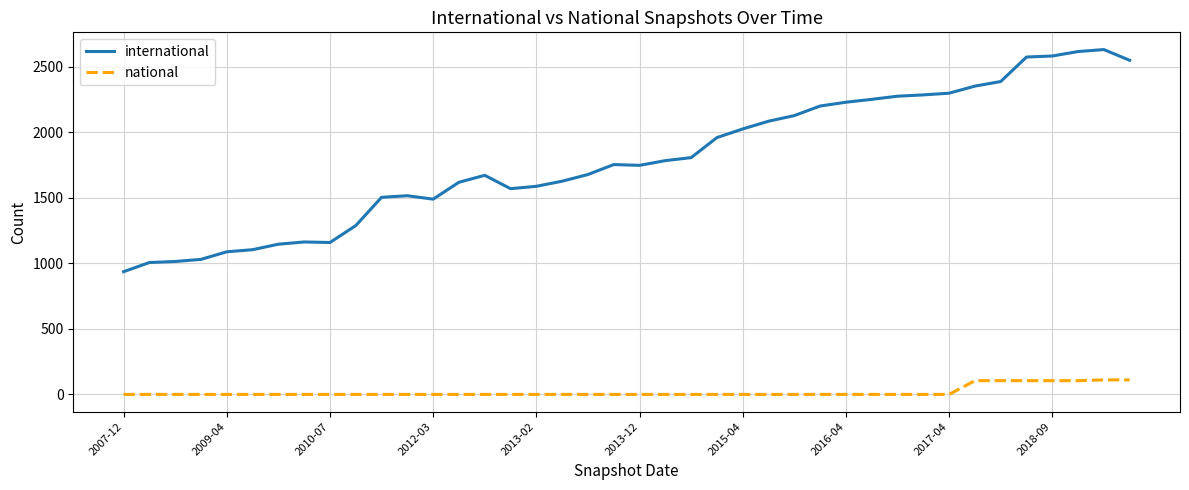

Which series has the largest range (max minus min)?

international